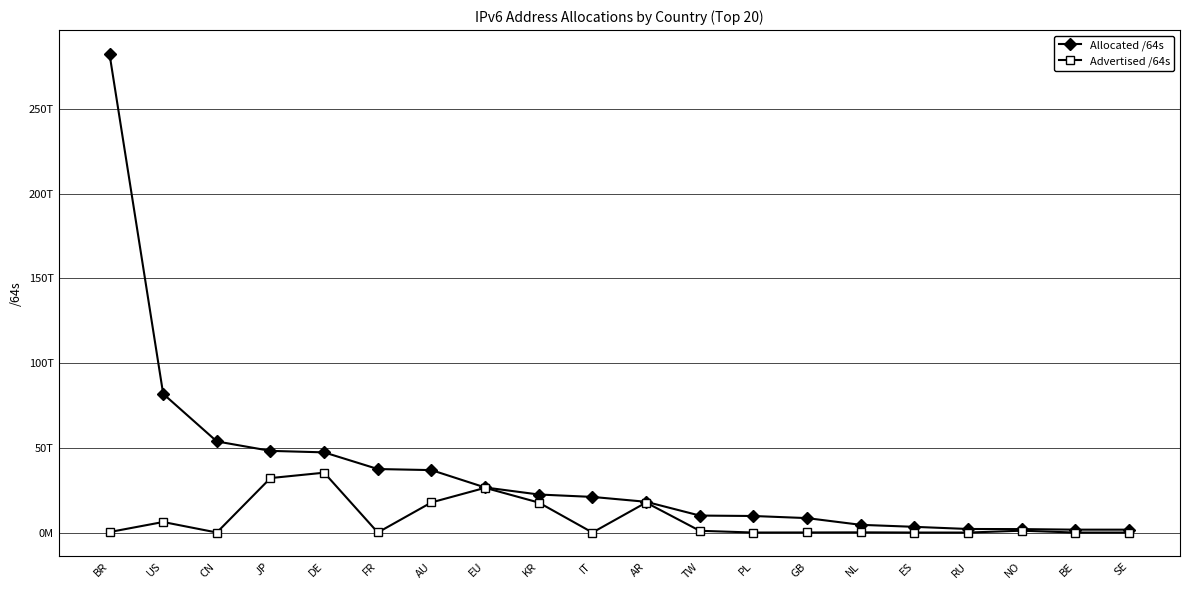

At which label does Advertised /64s reach its peak?

DE